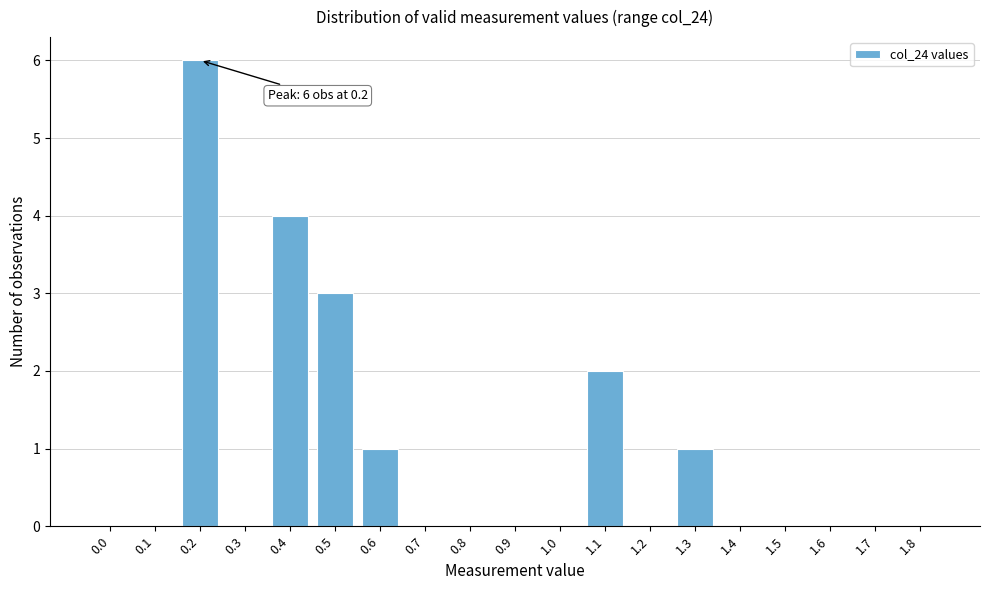

Reading left to right, extract all data points from this chart.

0.0=0	0.1=0	0.2=6	0.3=0	0.4=4	0.5=3	0.6=1	0.7=0	0.8=0	0.9=0	1.0=0	1.1=2	1.2=0	1.3=1	1.4=0	1.5=0	1.6=0	1.7=0	1.8=0